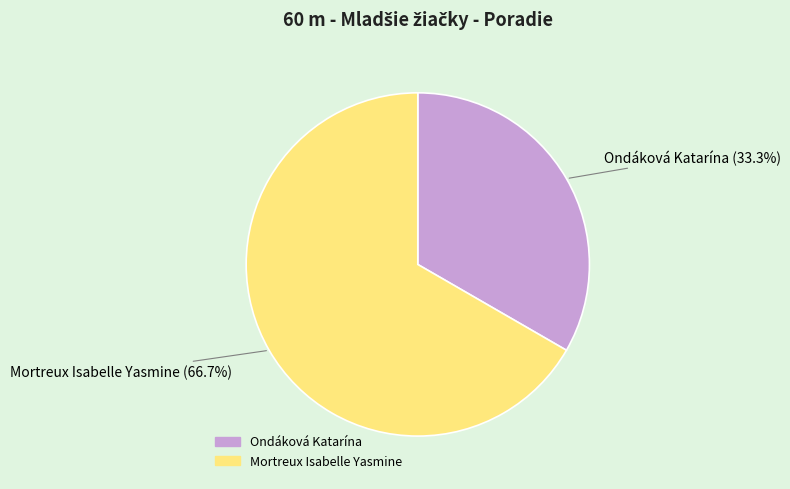

To the nearest percent, what is the difference between the largest and smallest slice percentages?

33%